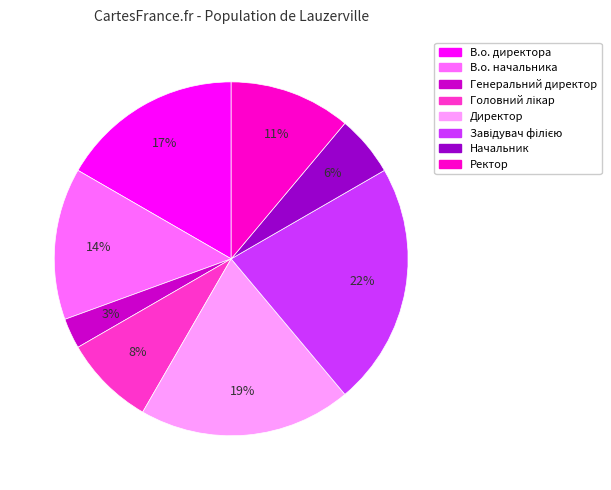

Count the number of slices in the pie.

8